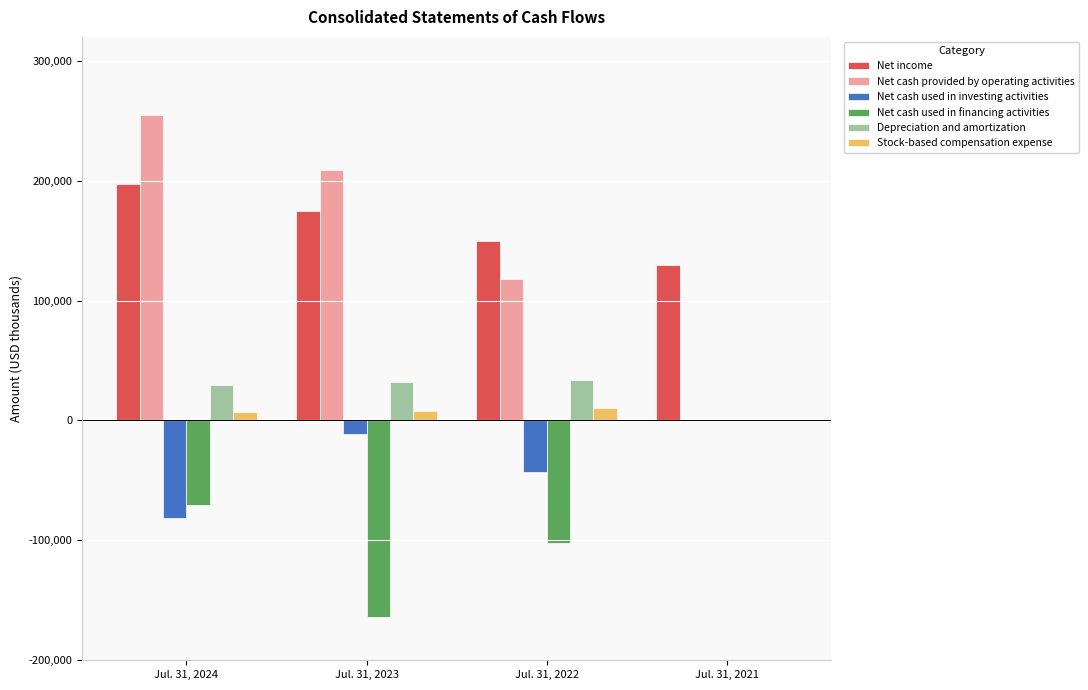

What is the highest value of the Net income series?

197215